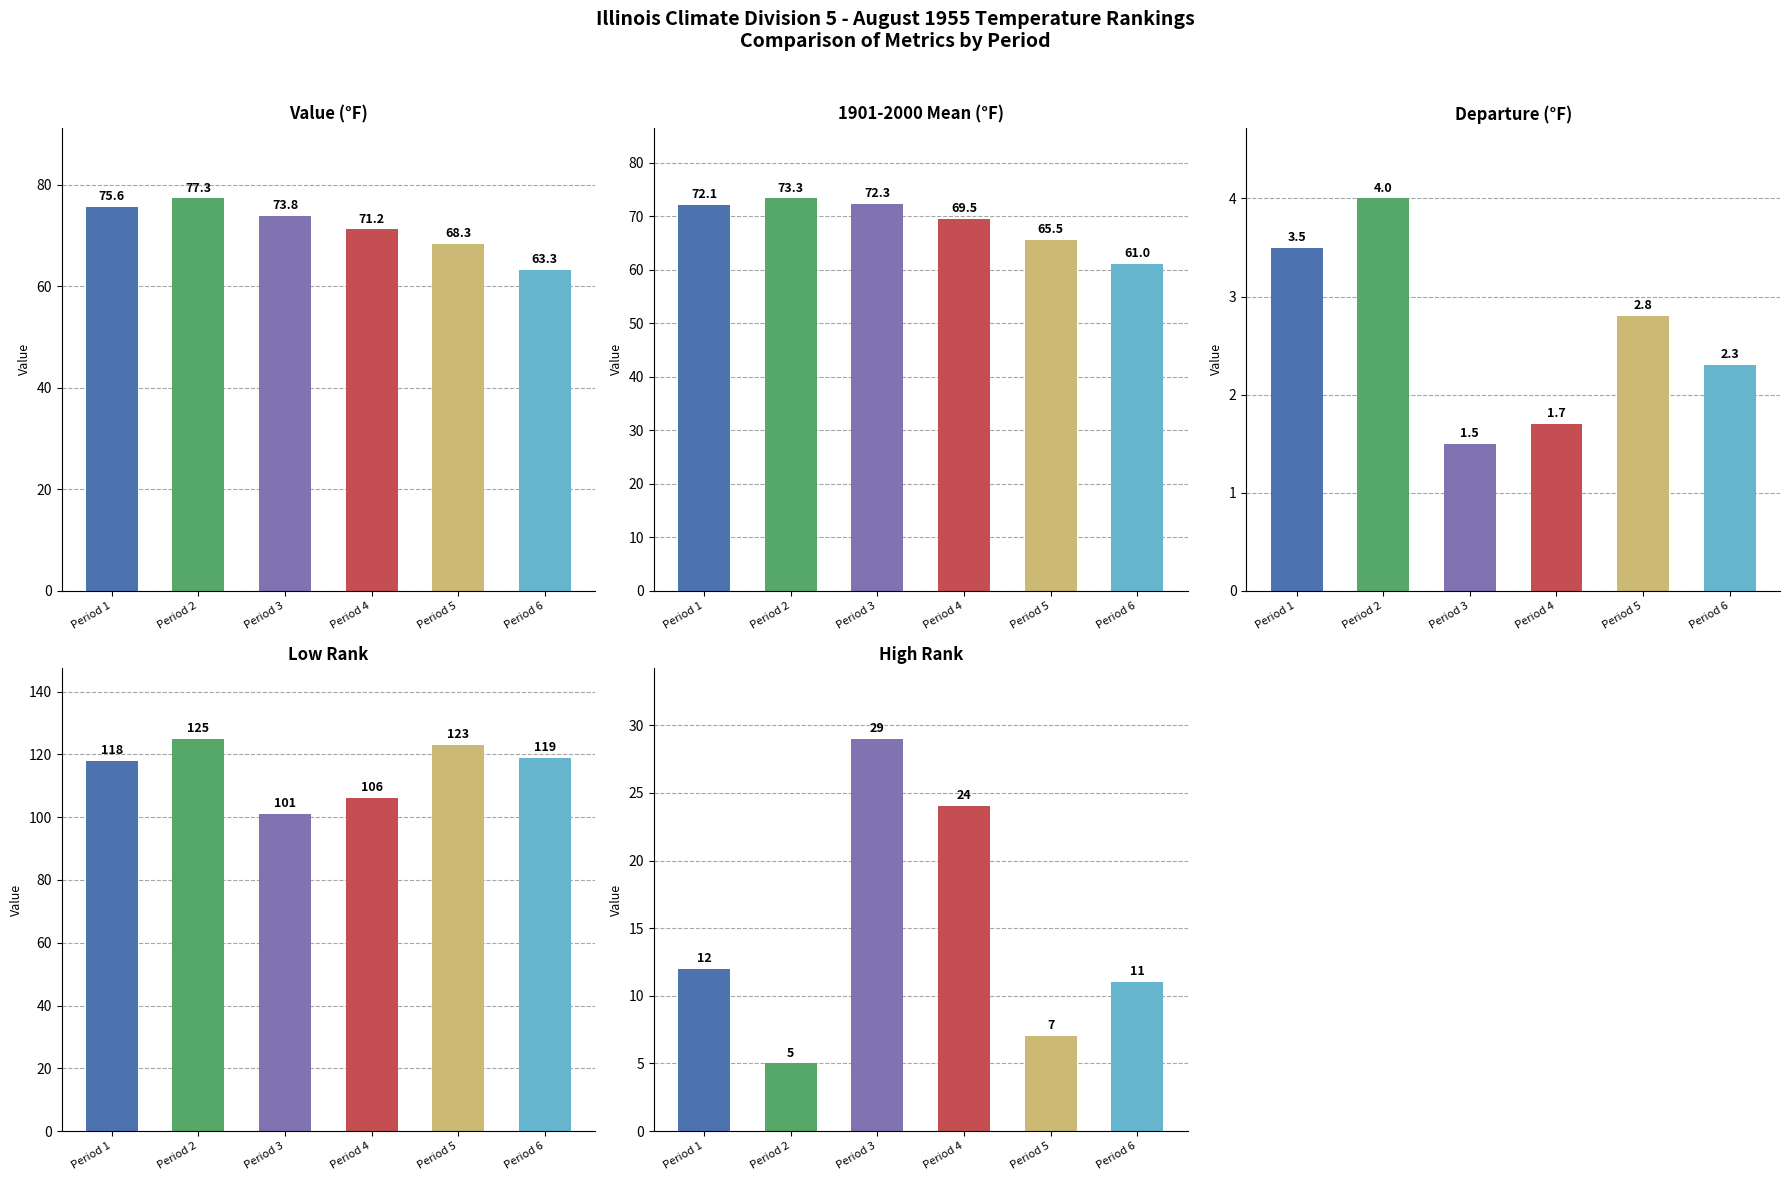

Reading right to left, list all the values displayed in this chart.

Value: 63.3	68.3	71.2	73.8	77.3	75.6
1901-2000 Mean: 61.0	65.5	69.5	72.3	73.3	72.1
Departure: 2.3	2.8	1.7	1.5	4.0	3.5
Low Rank: 119.0	123.0	106.0	101.0	125.0	118.0
High Rank: 11.0	7.0	24.0	29.0	5.0	12.0